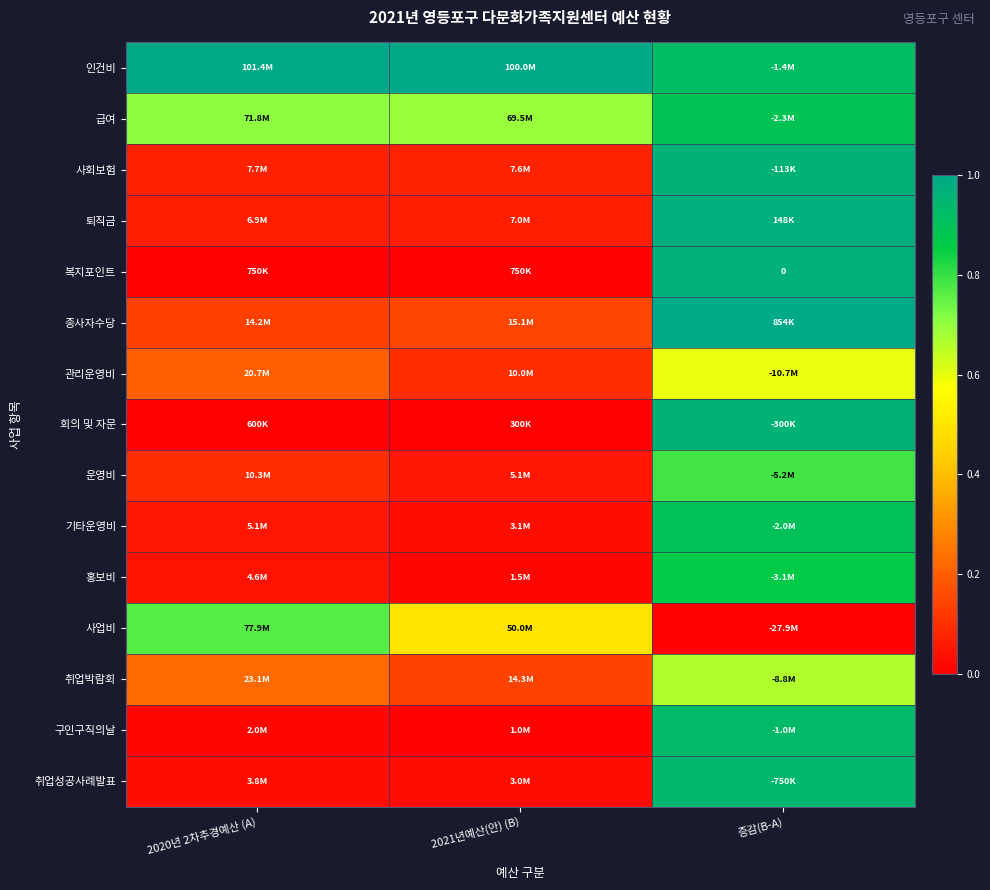

Which has a higher value, 증감(B-A) or 2020년 2차추경예산 (A)?

2020년 2차추경예산 (A)